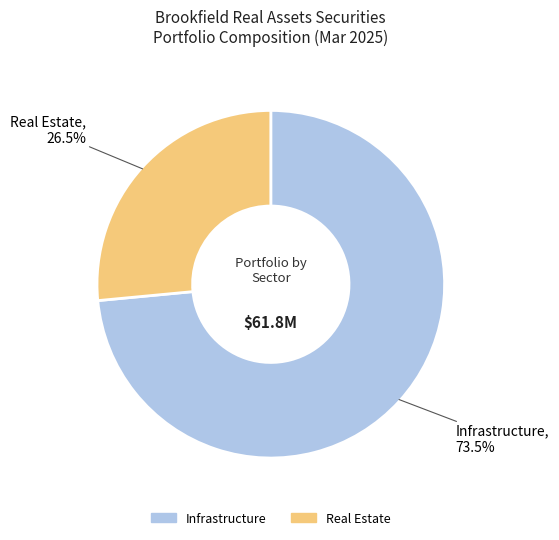

How many segments does this pie chart have?

2